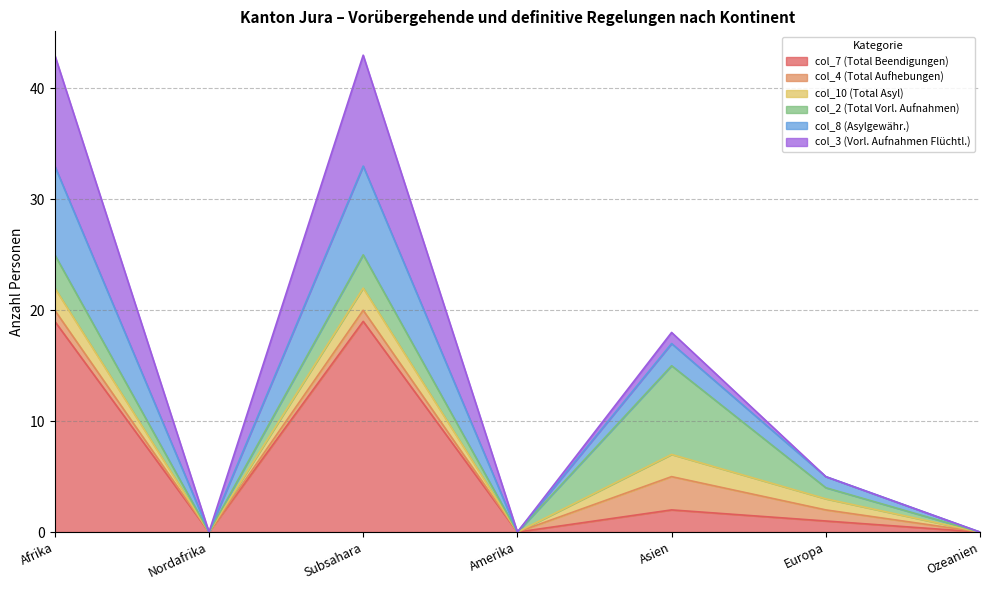

True or false: col_3 (Vorl. Aufnahmen Flüchtl.) and col_7 (Total Beendigungen) cross at least once.

False